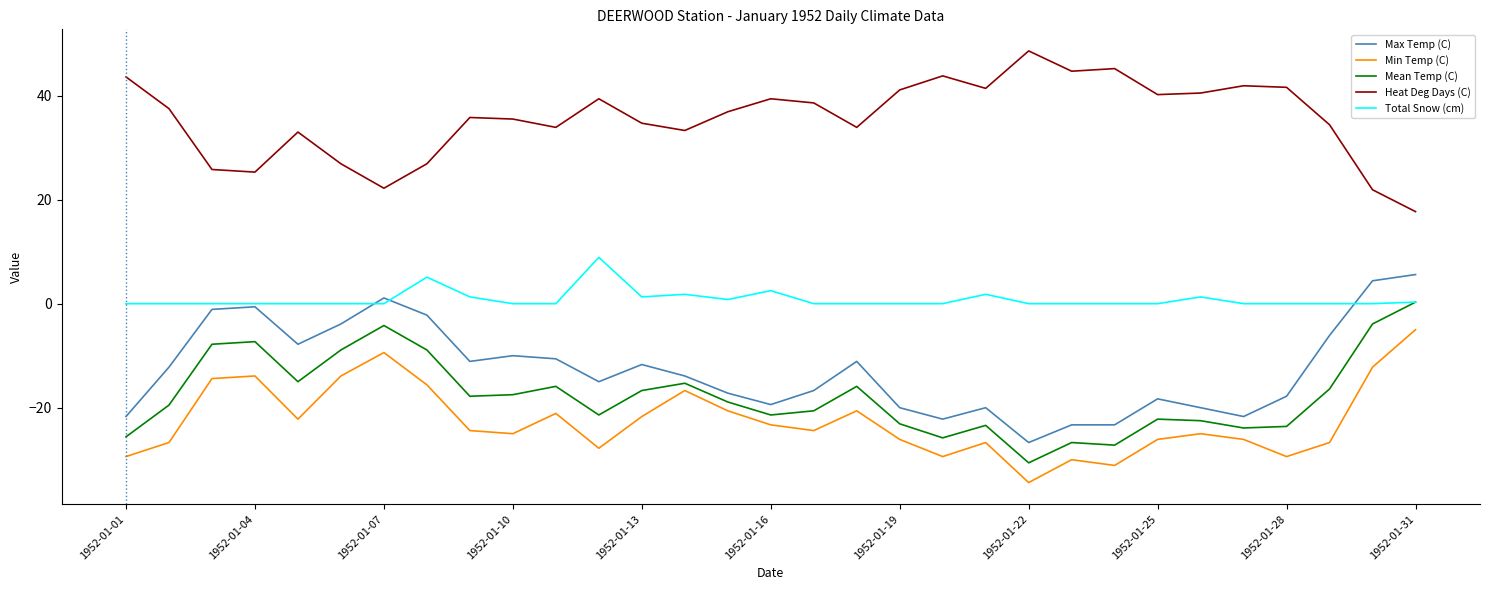

Which series has the largest total across all categories?

Heat Deg Days (C)